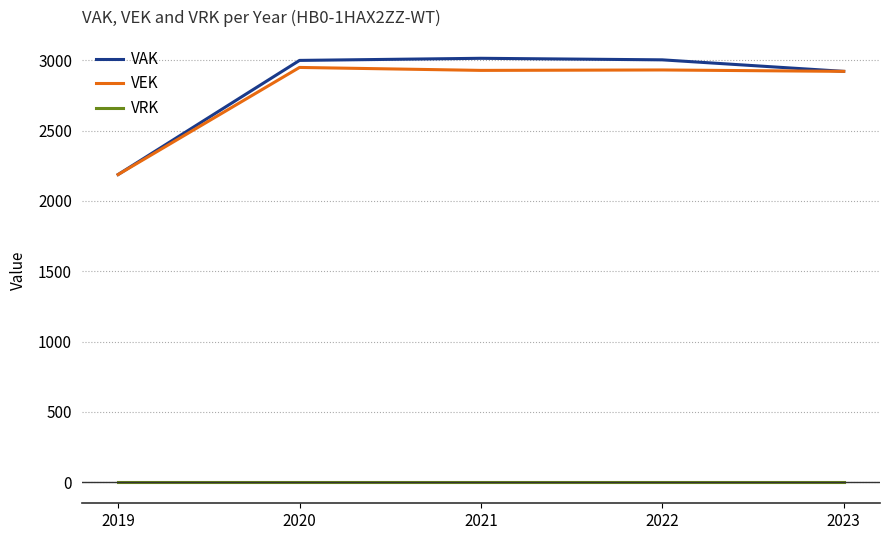

Which category has the lowest value in the VAK series?

2019